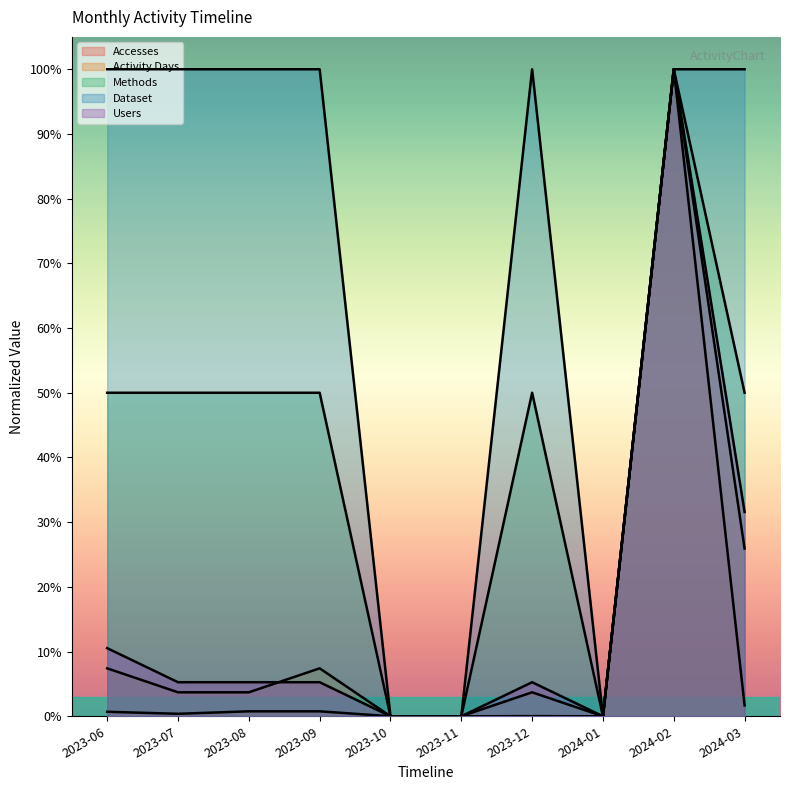

What is the difference between the maximum and minimum values in the Accesses series?

1.0